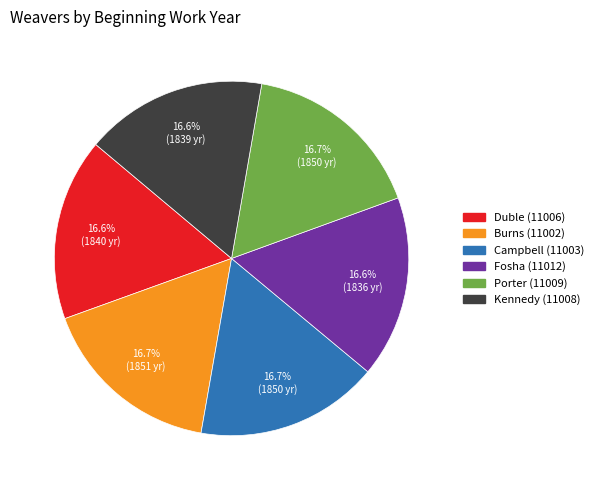

Count the number of slices in the pie.

6